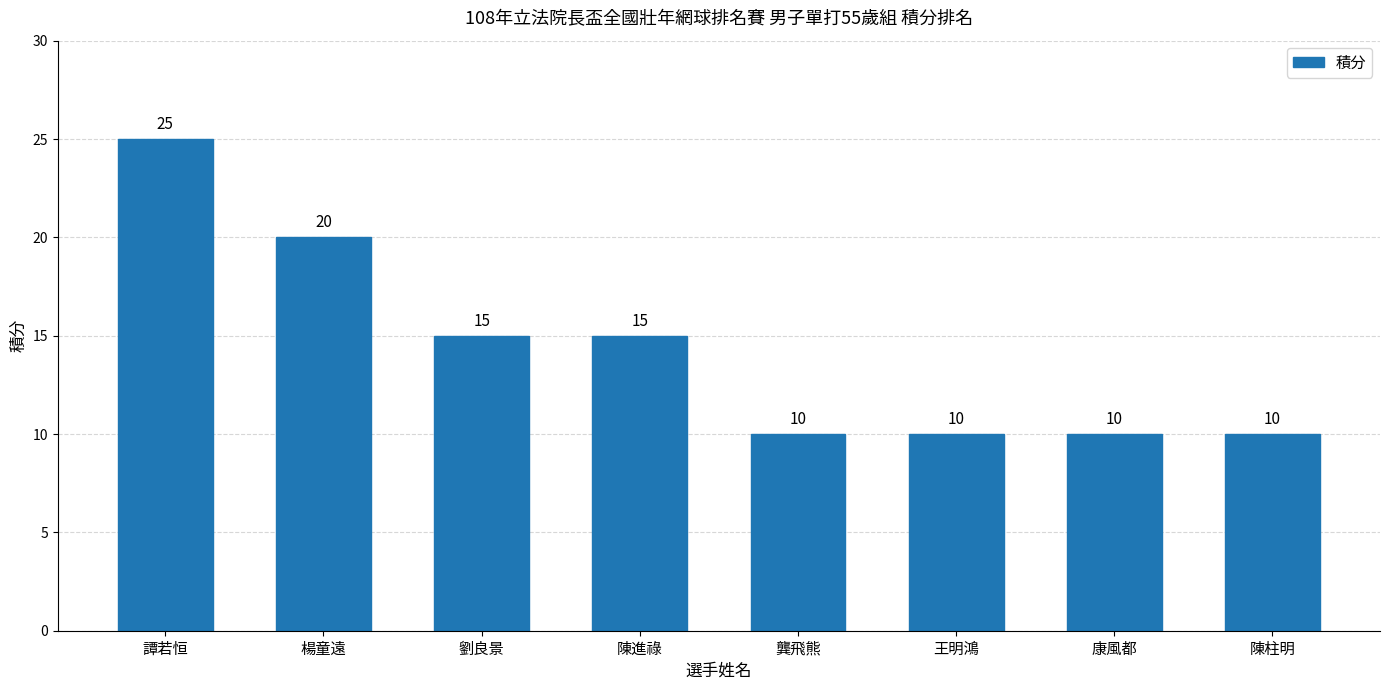

What is the label of the 5th bar from the right?

陳進祿